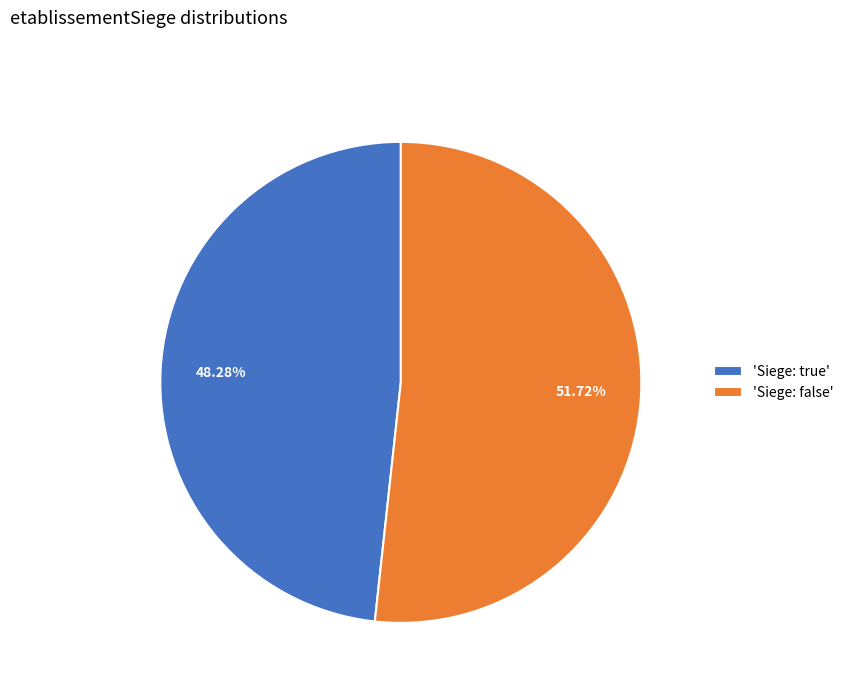

Which has a higher value, 'Siege: false' or 'Siege: true'?

'Siege: false'